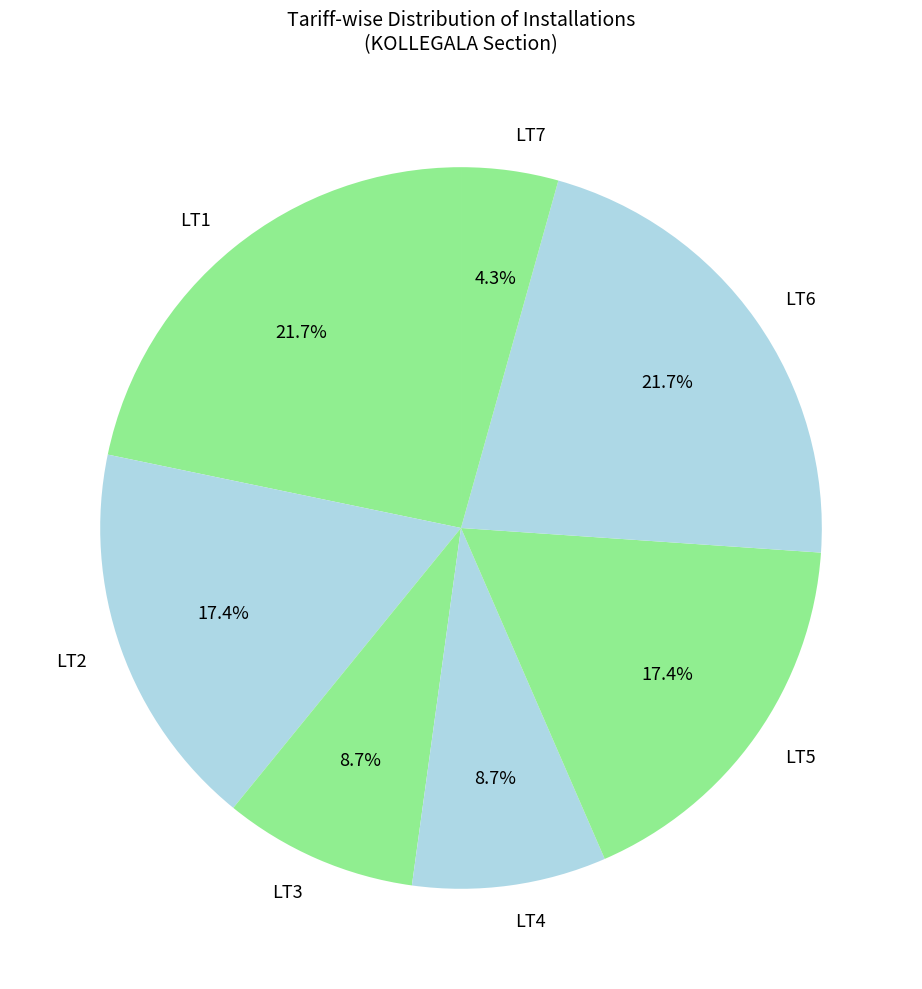

To the nearest percent, what portion does LT7 represent?

4%